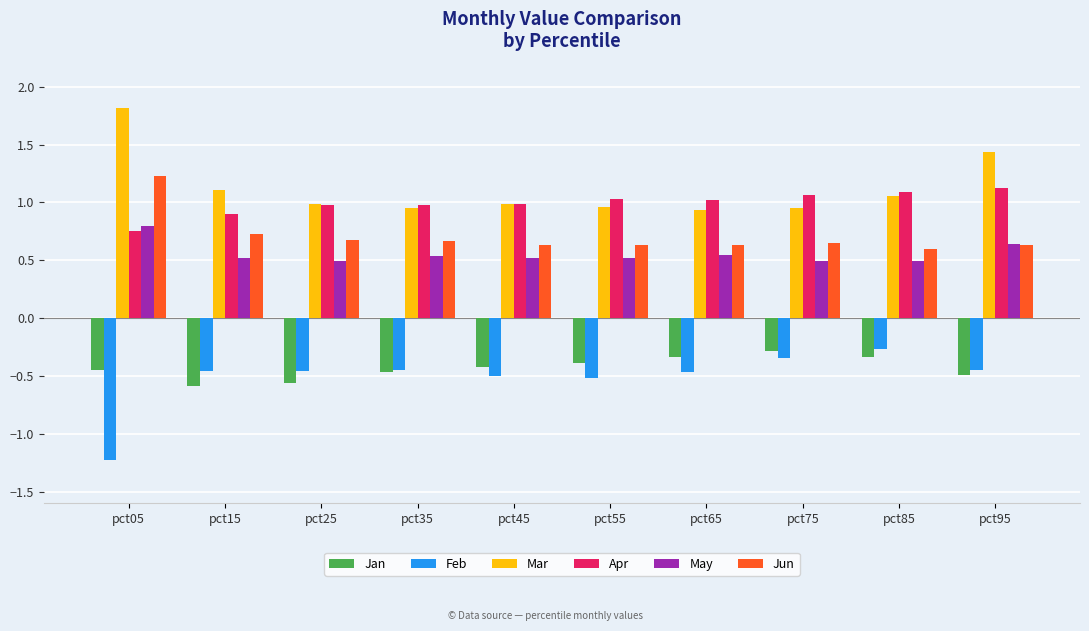

What is the difference between the second highest and minimum values in the Apr series?

0.3